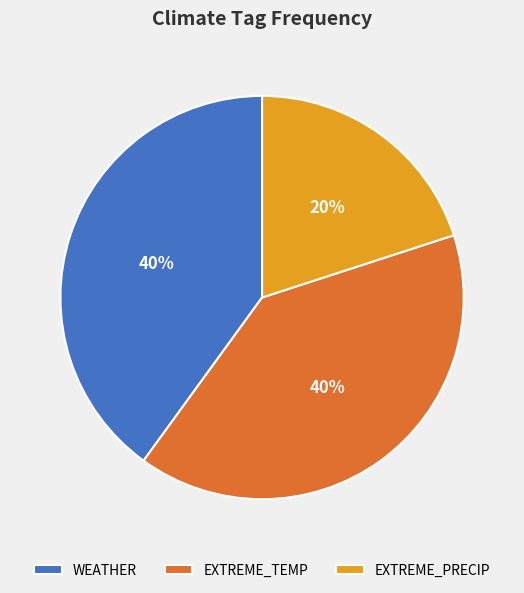

Between EXTREME_PRECIP and WEATHER, which is larger?

WEATHER